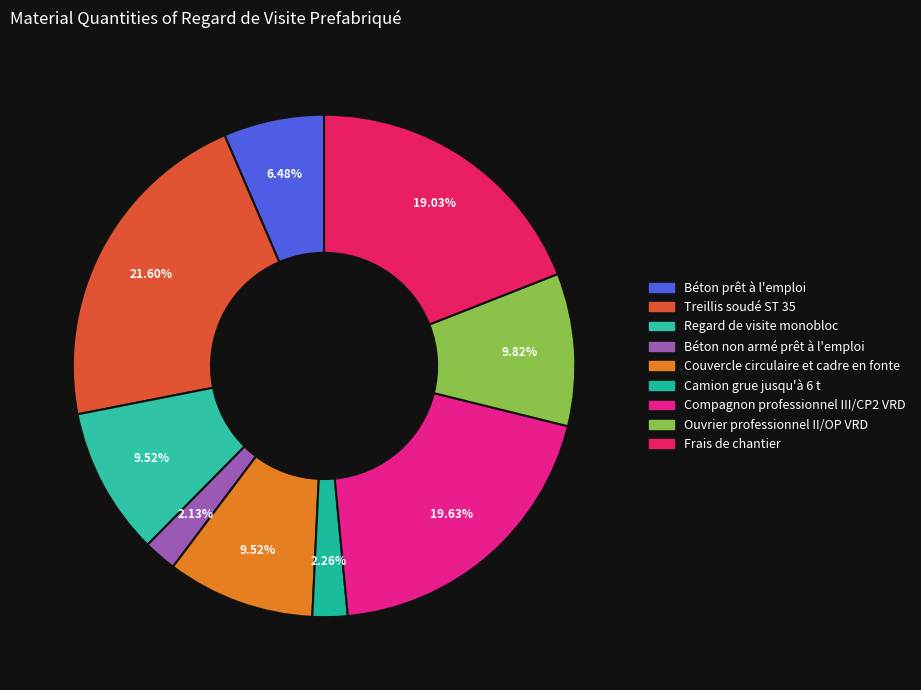

The Regard de visite monobloc slice represents 23% of the pie. True or false?

False